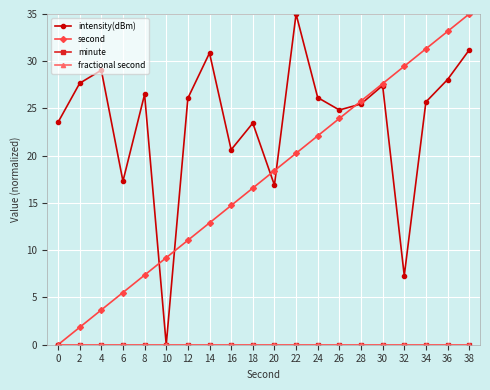

Does the chart display data point markers on the line(s)?

Yes